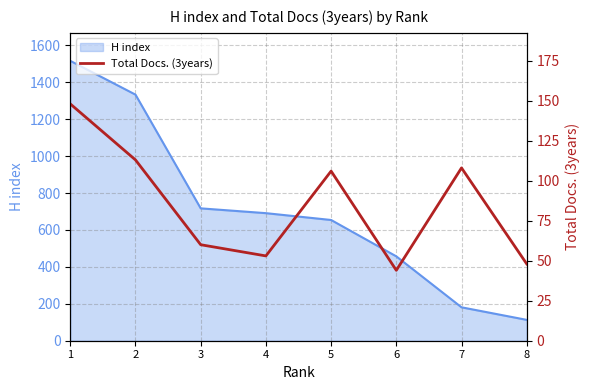

How many values exceed 106?

3